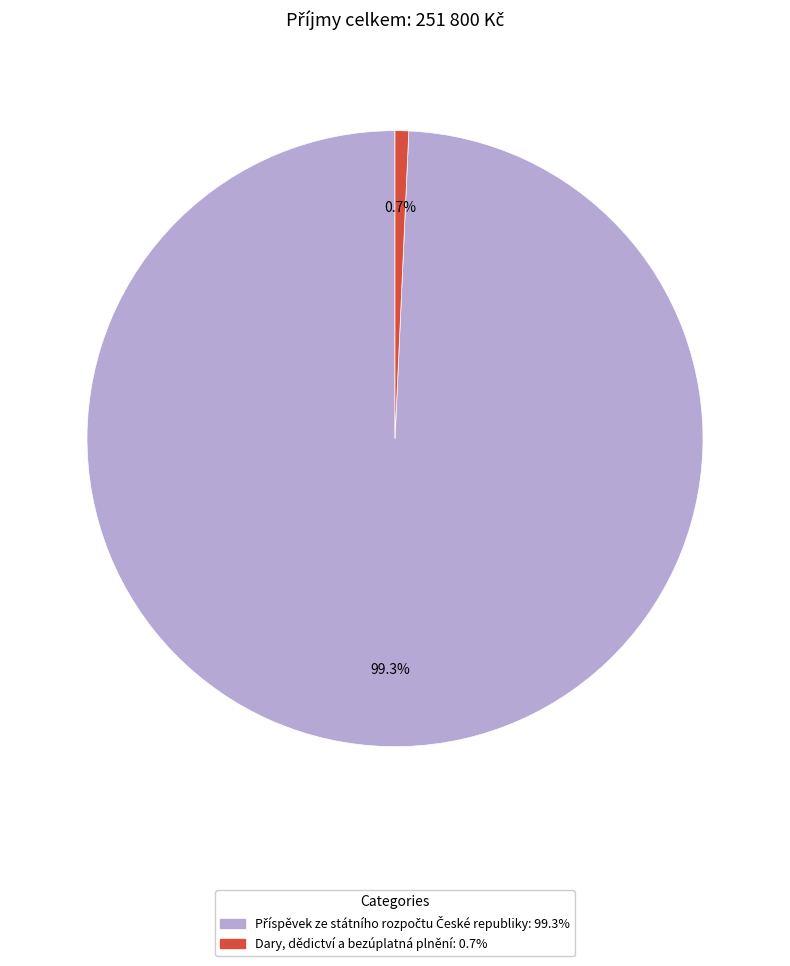

Count the number of slices in the pie.

2